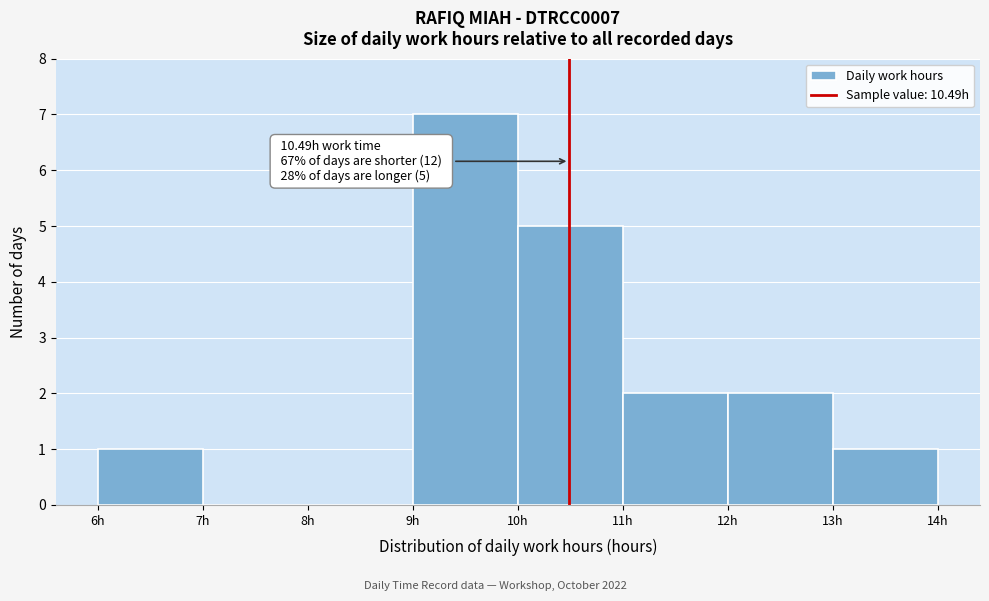

Over which range of the x-axis is the bar tallest?

9 to 10